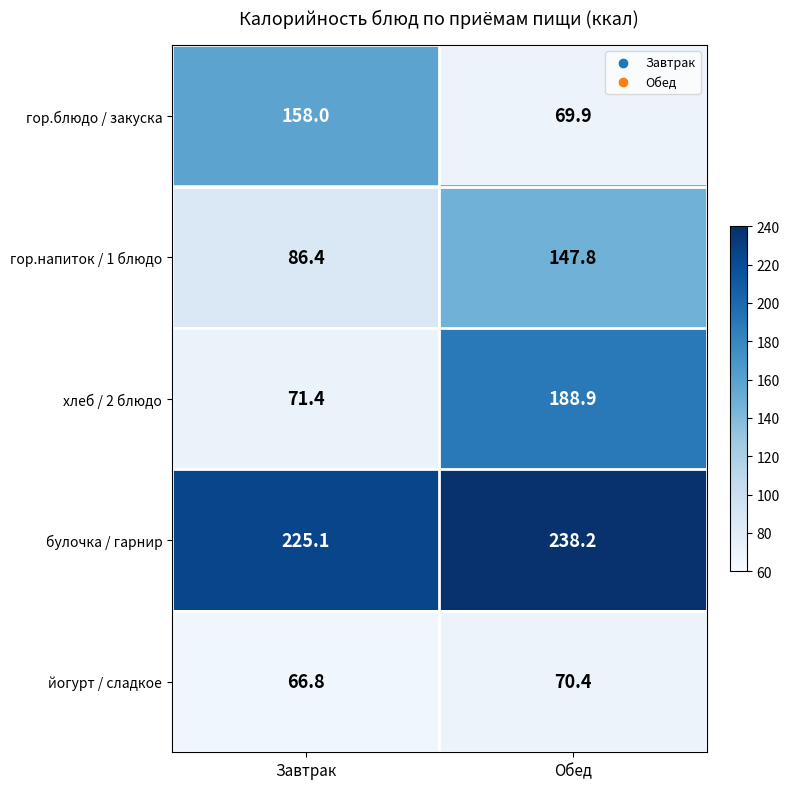

Rank the series at Завтрак from lowest to highest value.

йогурт / сладкое, хлеб / 2 блюдо, гор.напиток / 1 блюдо, гор.блюдо / закуска, булочка / гарнир